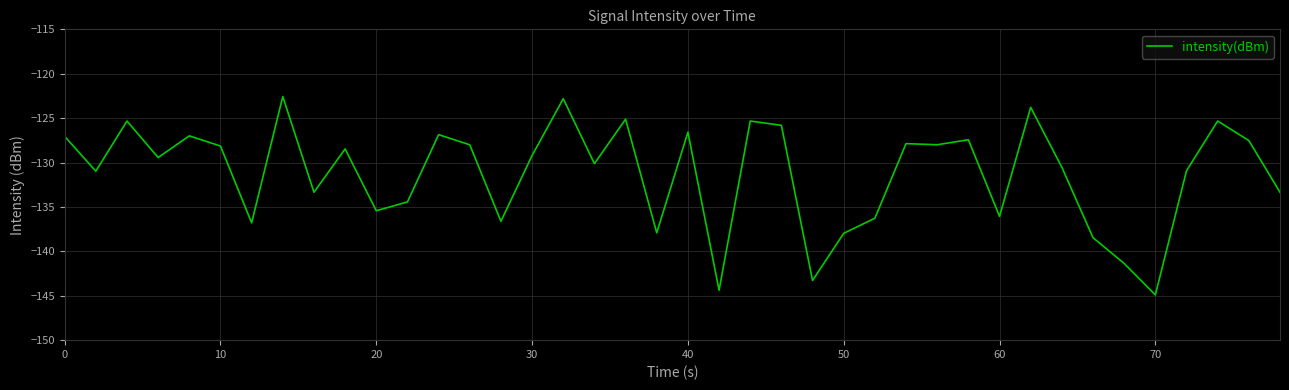

What is the minimum value shown in the chart?

-144.9